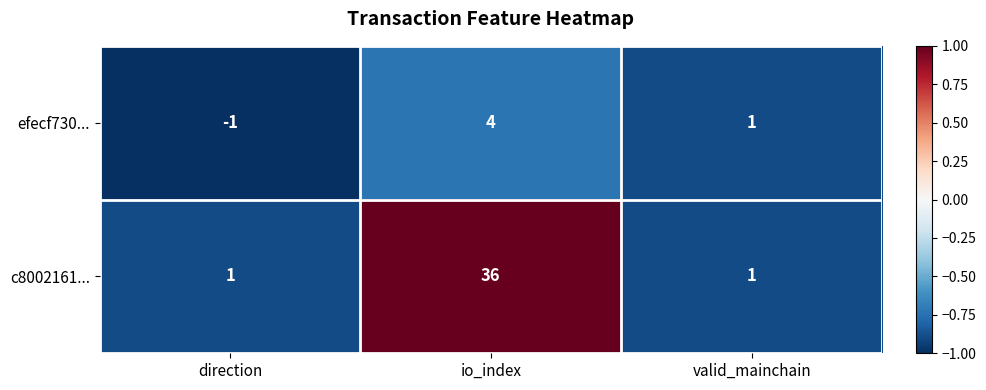

True or false: efecf730... has a value of -1 at direction.

True